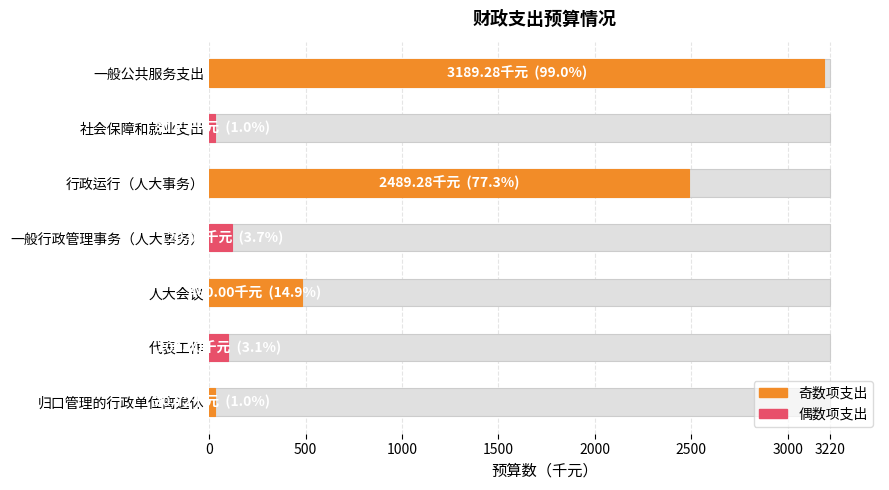

Reading left to right, extract all data points from this chart.

3189.3	30.7	2489.3	120.0	480.0	100.0	30.7